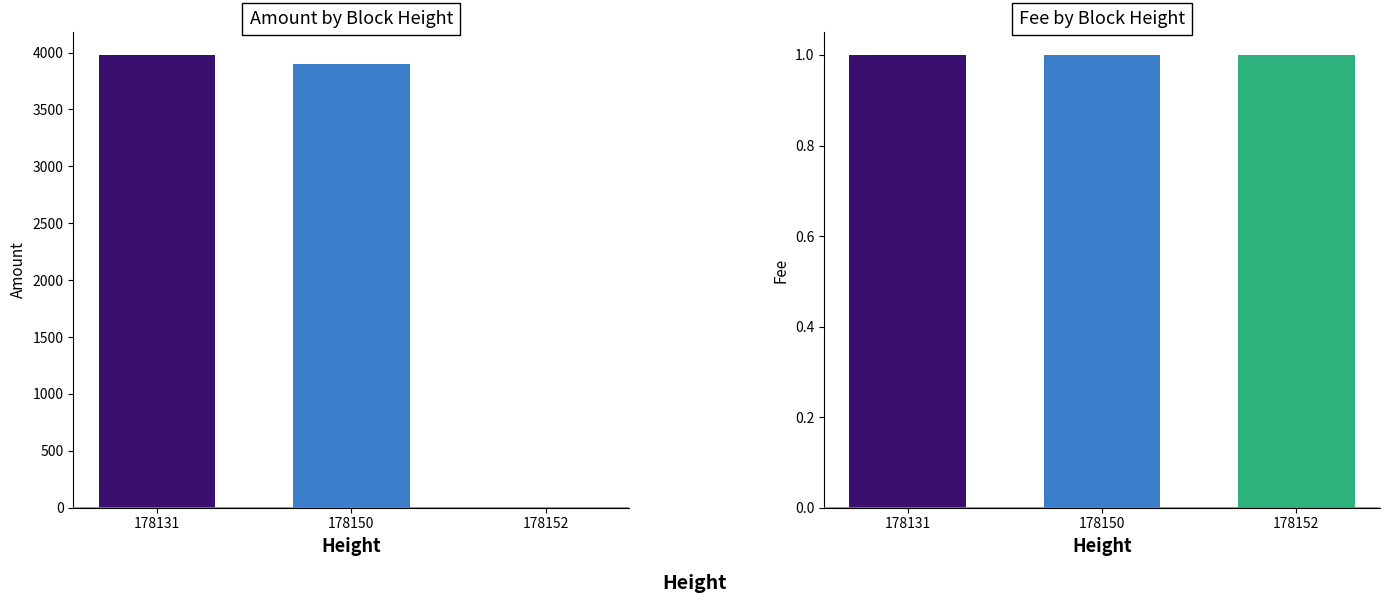

How many bars are there in total?

6